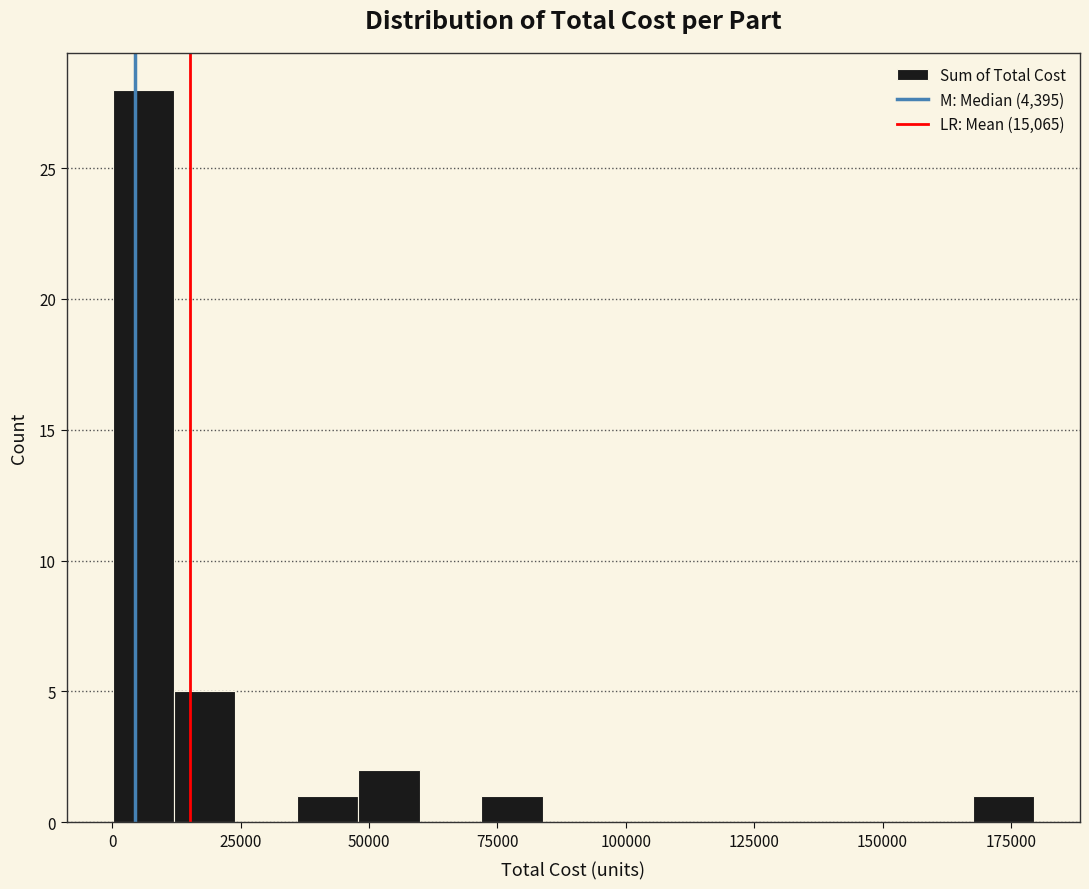

Around what value on the x-axis is the tallest bar? Give the approximate position of its centre, as read against the axis.

5000